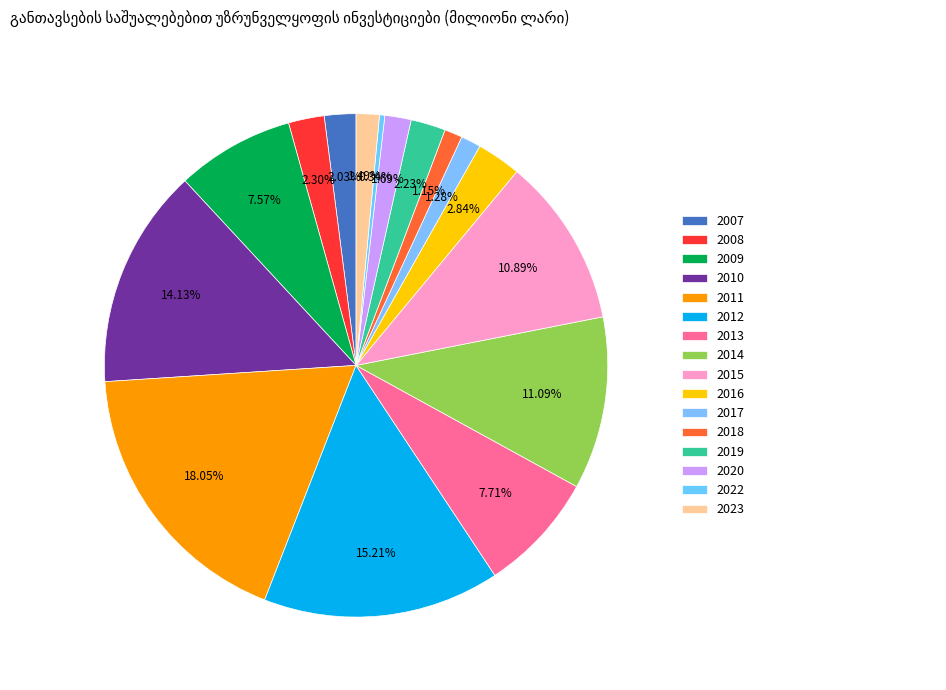

Approximately how many times larger is the value at 2014 compared to 2008?

4.8